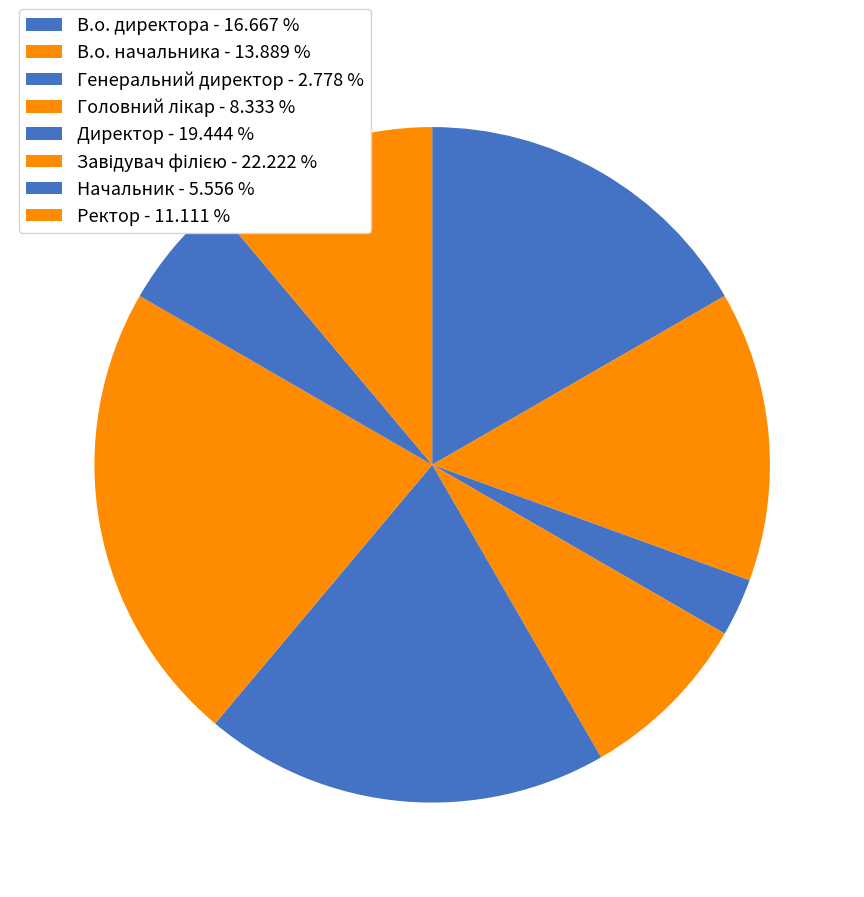

Is Головний лікар the majority of the pie?

No